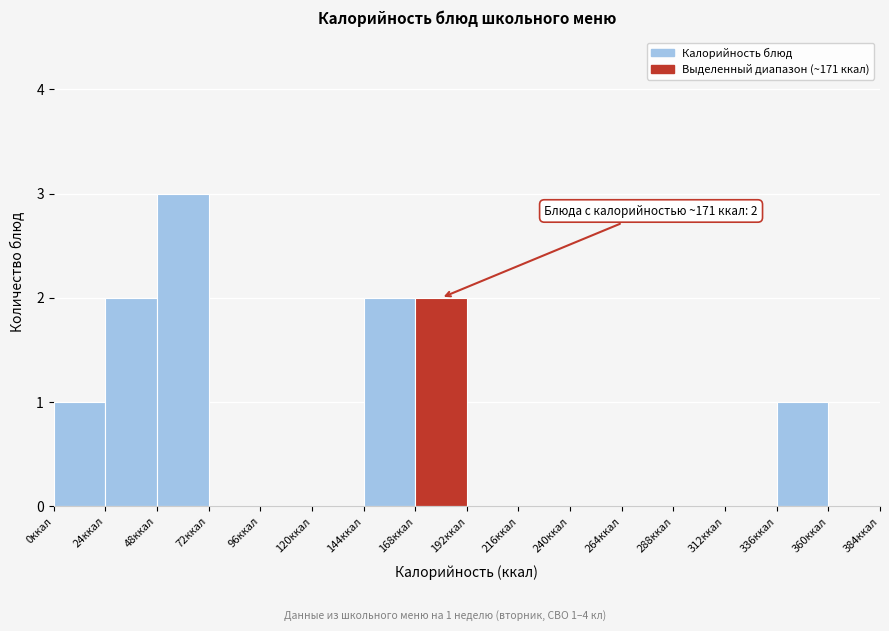

Over which range of the x-axis is the bar tallest?

48 to 72